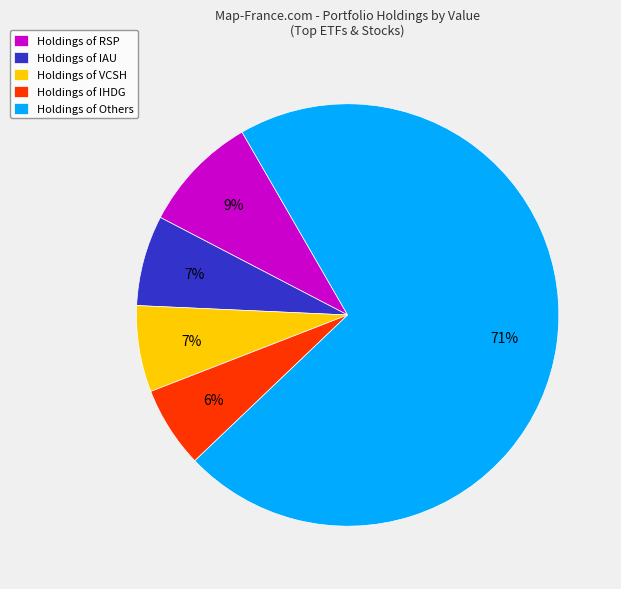

To the nearest percent, what is the average slice percentage?

20%